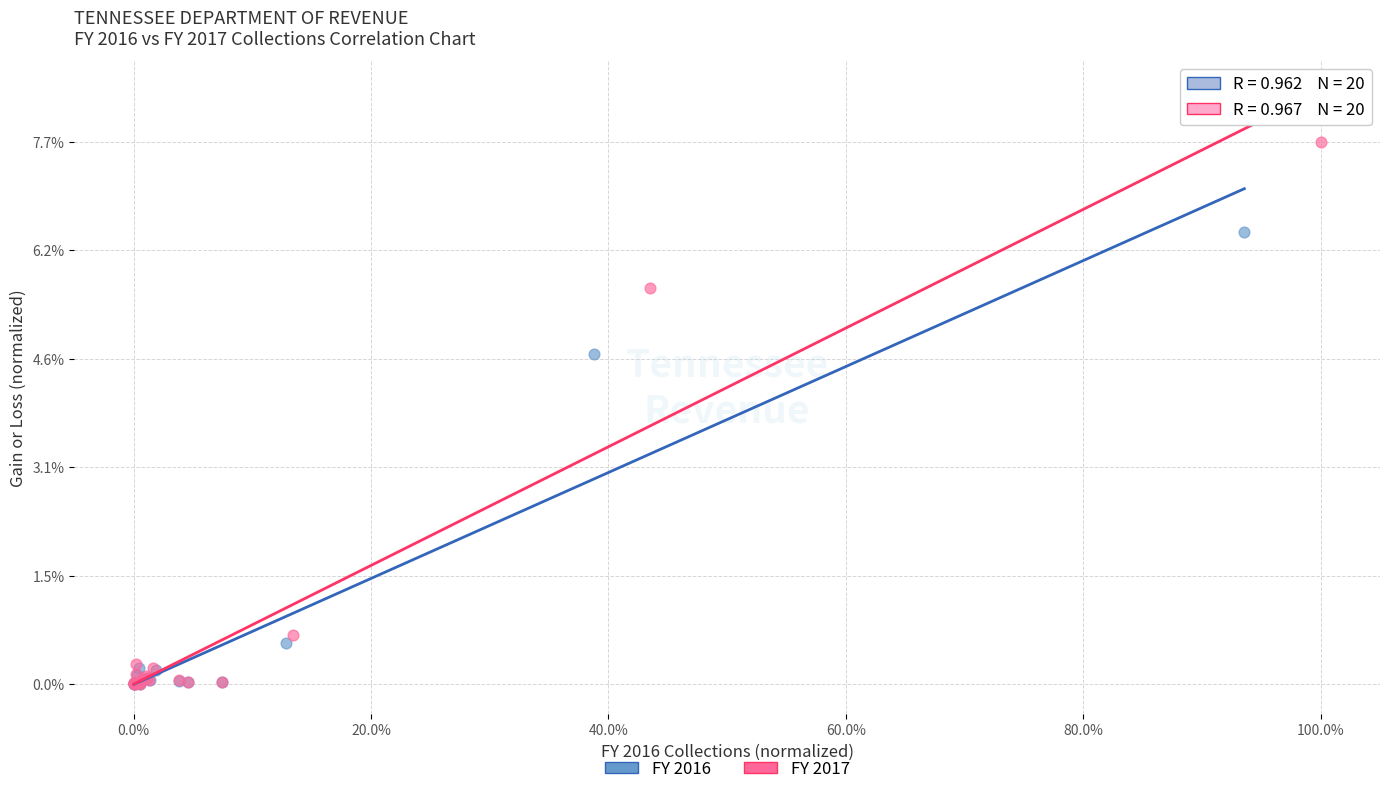

What are all the series names shown in the legend?

FY 2016, FY 2017